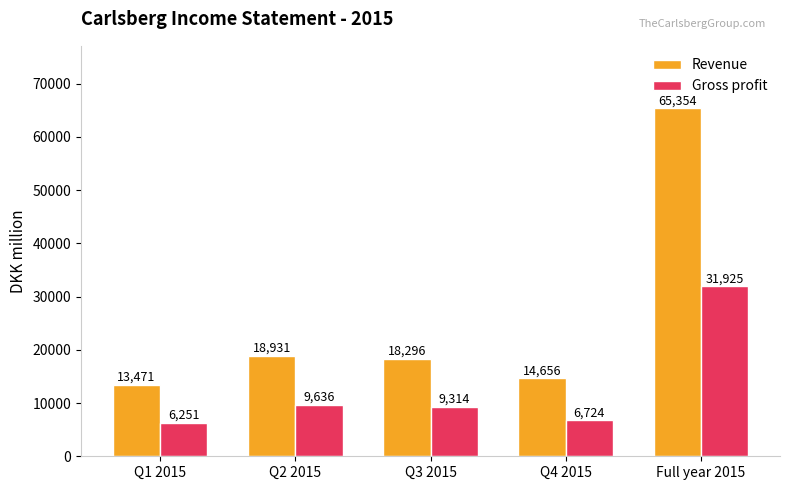

List the labels in order of Gross profit value, smallest first.

Q1 2015, Q4 2015, Q3 2015, Q2 2015, Full year 2015